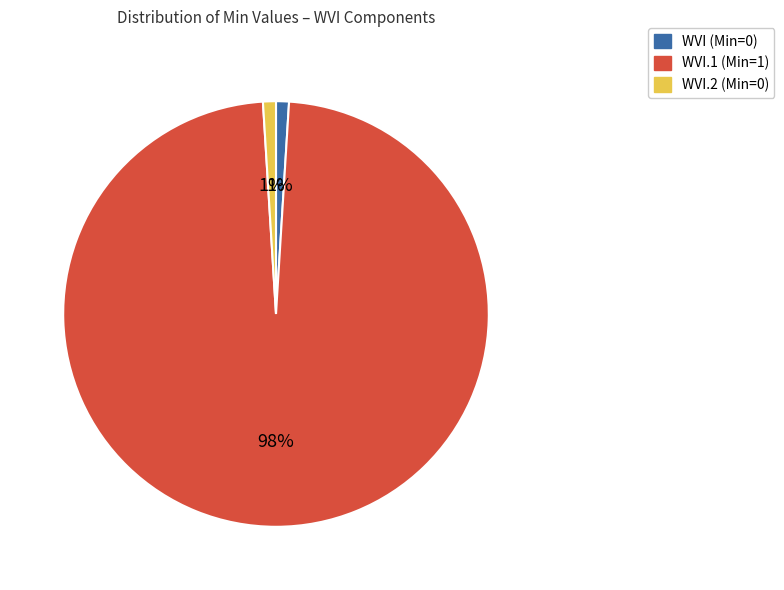

Is there any slice that represents more than half of the pie?

Yes